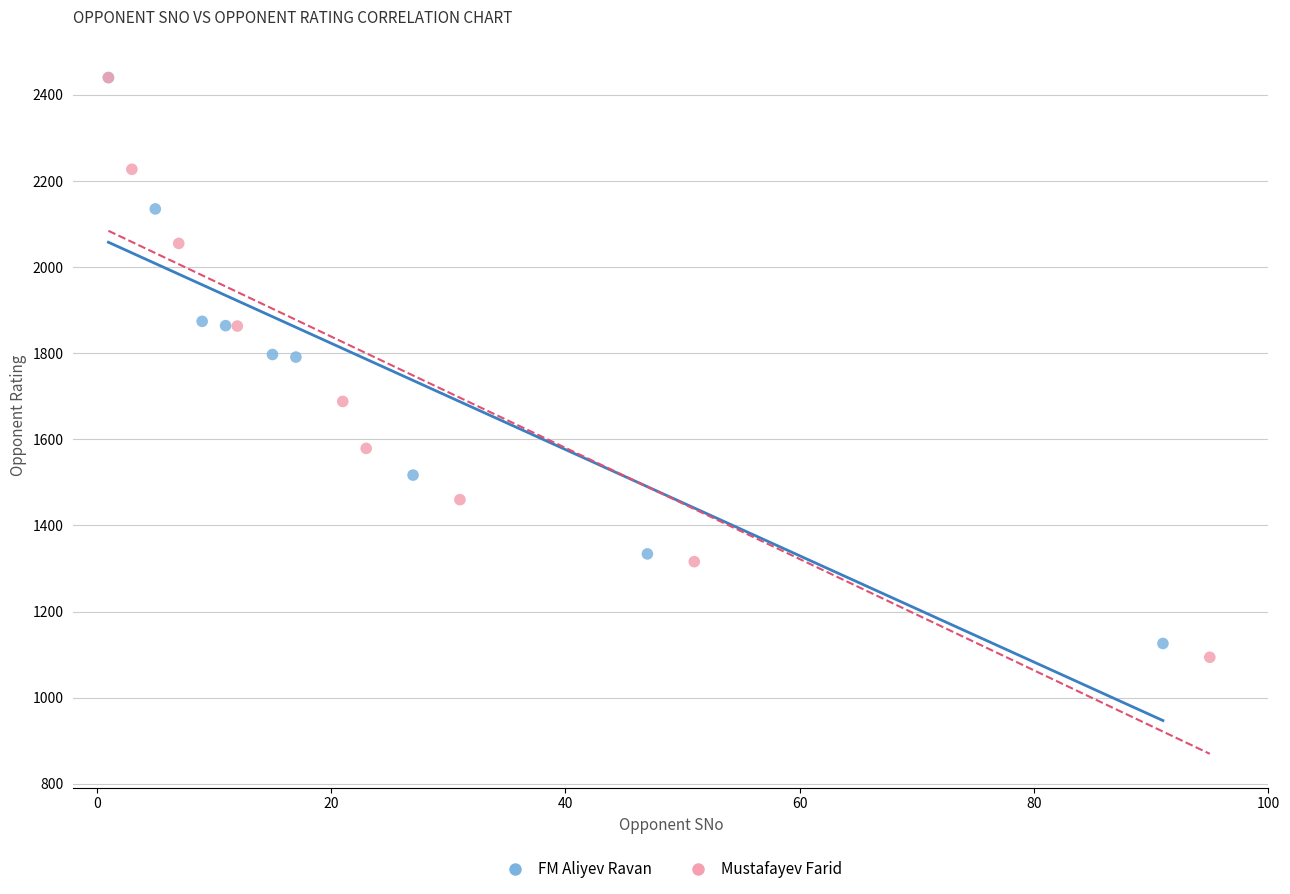

Which series has the widest spread of Y values?

Mustafayev Farid